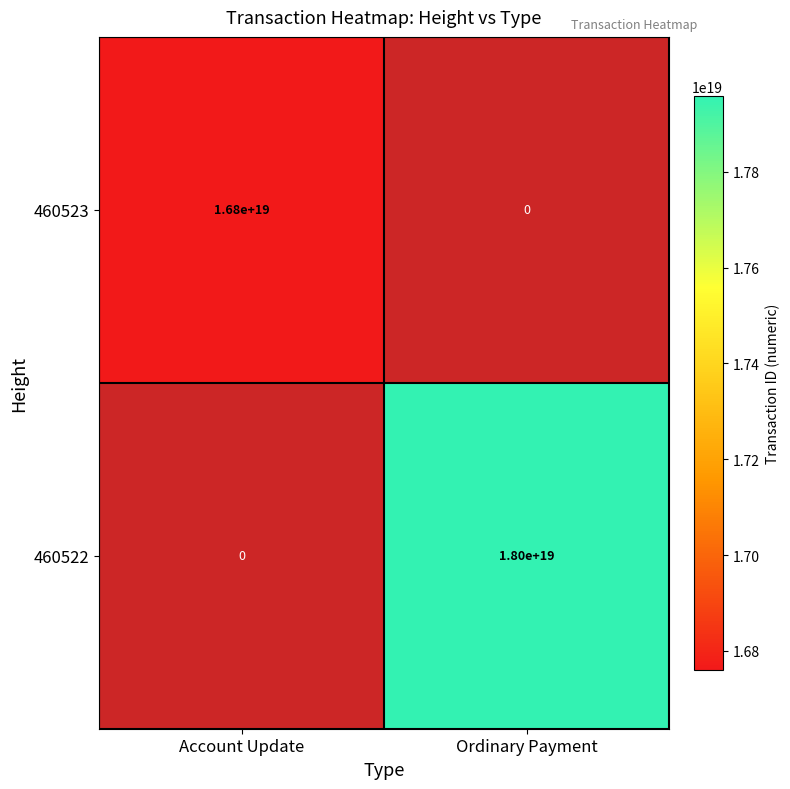

At which category is the sum across all series the highest?

Ordinary Payment